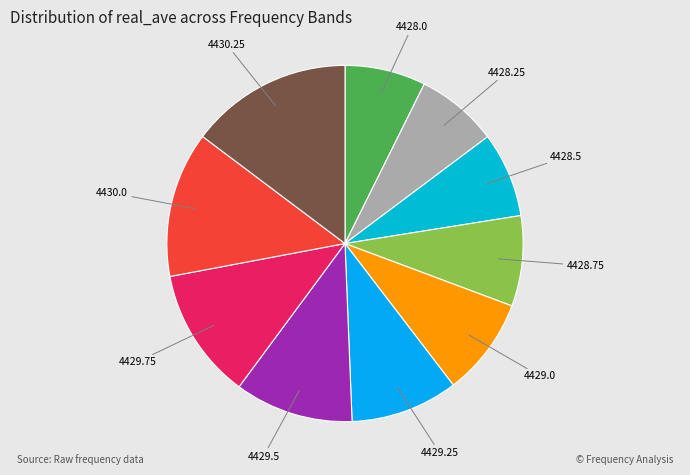

Does 4429.25 account for over 50% of the chart?

No